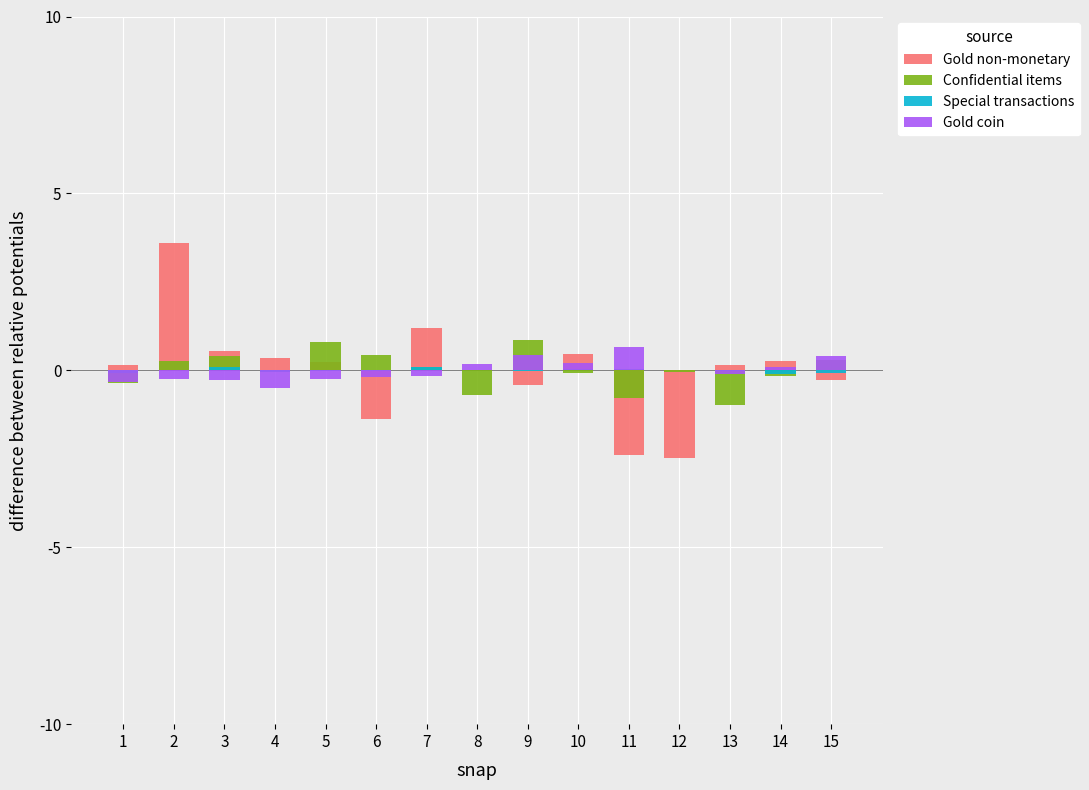

Reading right to left, transcribe all the data shown in this chart.

Gold non-monetary: 15=-0.3	14=0.3	13=0.1	12=-2.5	11=-2.4	10=0.5	9=-0.4	8=0.0	7=1.2	6=-1.4	5=0.2	4=0.3	3=0.5	2=3.6	1=0.1
Confidential items: 15=0.3	14=-0.2	13=-1.0	12=-0.1	11=-0.8	10=-0.1	9=0.9	8=-0.7	7=0.1	6=0.4	5=0.8	4=-0.0	3=0.4	2=0.3	1=-0.3
Special transactions: 15=-0.1	14=-0.1	13=-0.0	12=0.0	11=0.0	10=0.0	9=-0.0	8=0.0	7=0.1	6=-0.0	5=-0.0	4=-0.0	3=0.1	2=0.0	1=-0.1
Gold coin: 15=0.4	14=0.1	13=-0.1	12=0.0	11=0.7	10=0.2	9=0.4	8=0.2	7=-0.2	6=-0.2	5=-0.2	4=-0.5	3=-0.3	2=-0.2	1=-0.3